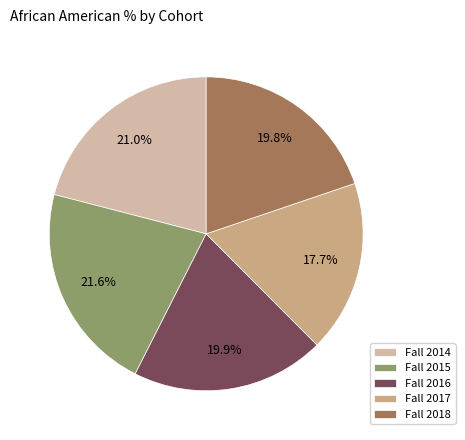

Is Fall 2018 the majority of the pie?

No